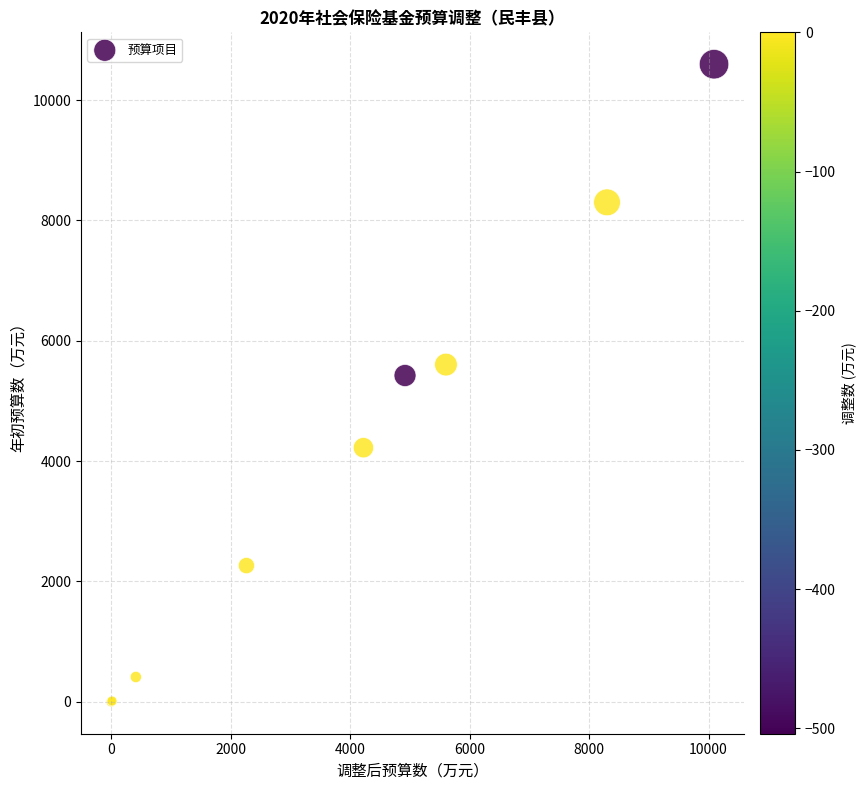

What Y value in the scatter plot is closest to 5297?

5422.6